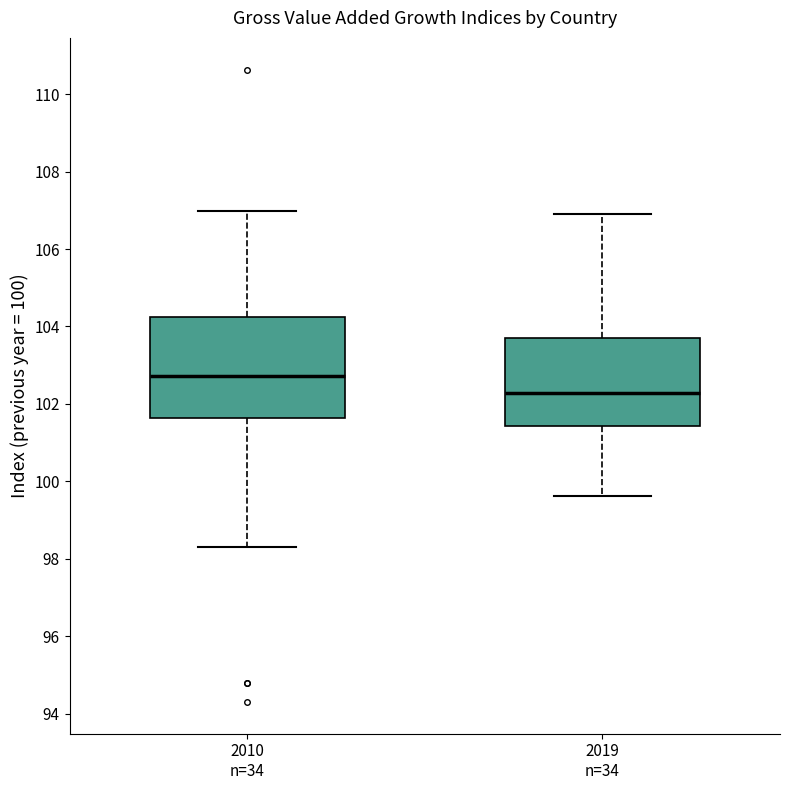

Reading left to right, transcribe this box plot: for each box, give where its median line is, the range the box spans, and where its two whiskers end, as read against the y-axis. The values are not printed on the chart, so give them approximately, as read against the axis.

2010 n=34: median 102.8, box 101.6 to 104.2, whiskers 98.4 to 107.0
2019 n=34: median 102.2, box 101.4 to 103.8, whiskers 99.6 to 107.0